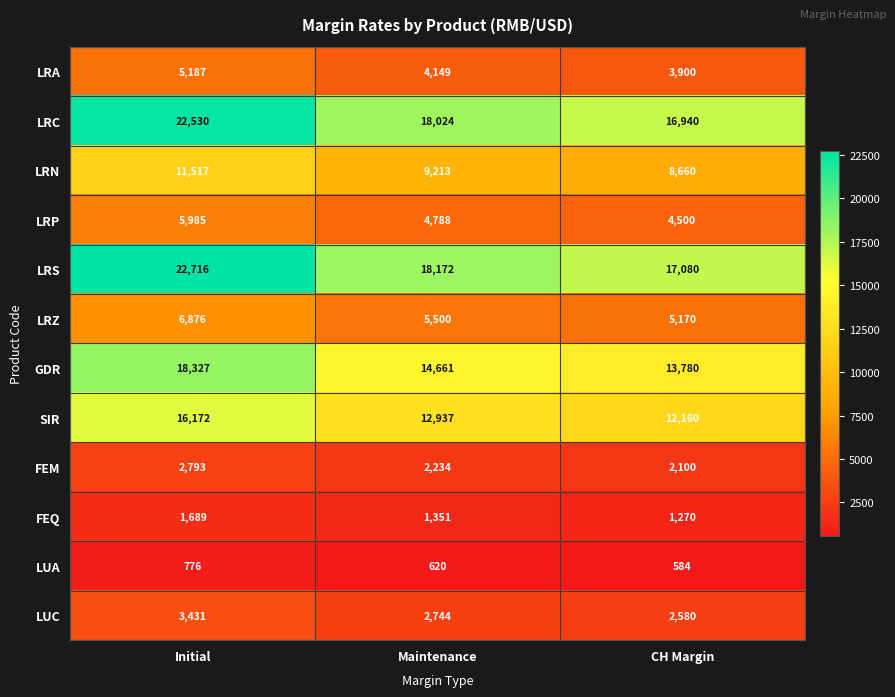

Which series changed the most between Initial and Maintenance?

LRS